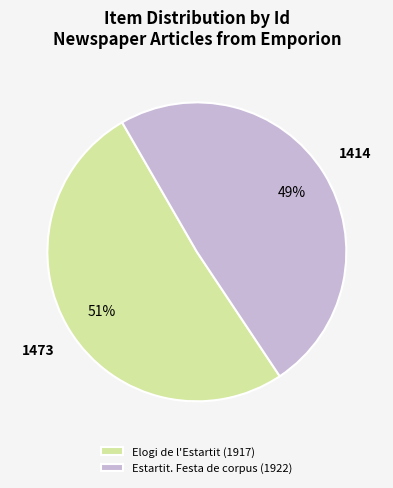

What is the smallest slice in the pie chart?

Estartit. Festa de corpus (1922)